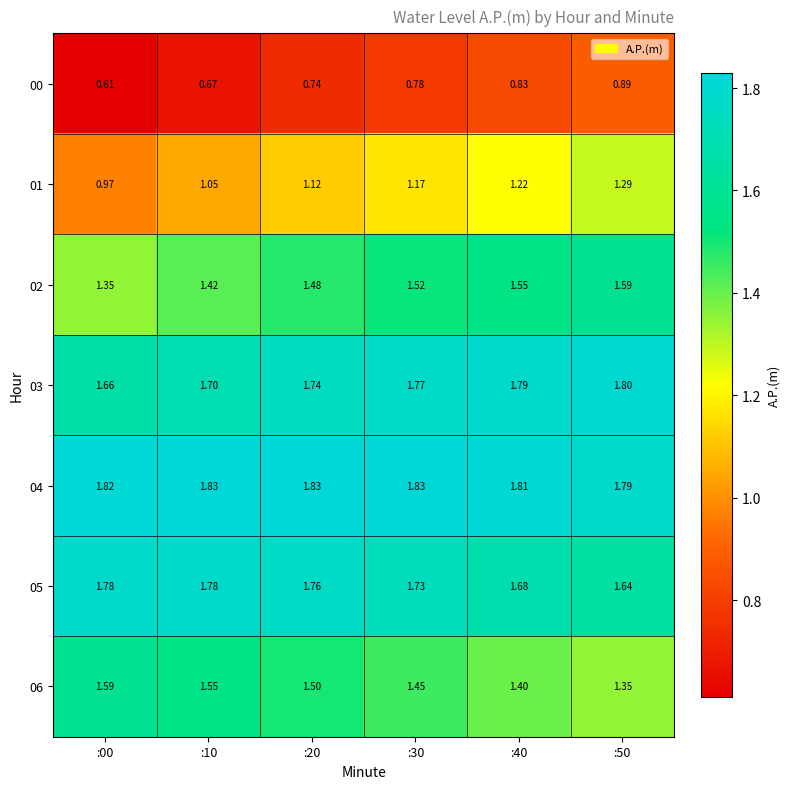

Is the value of 01 at :30 greater than the value of 06 at :50?

No